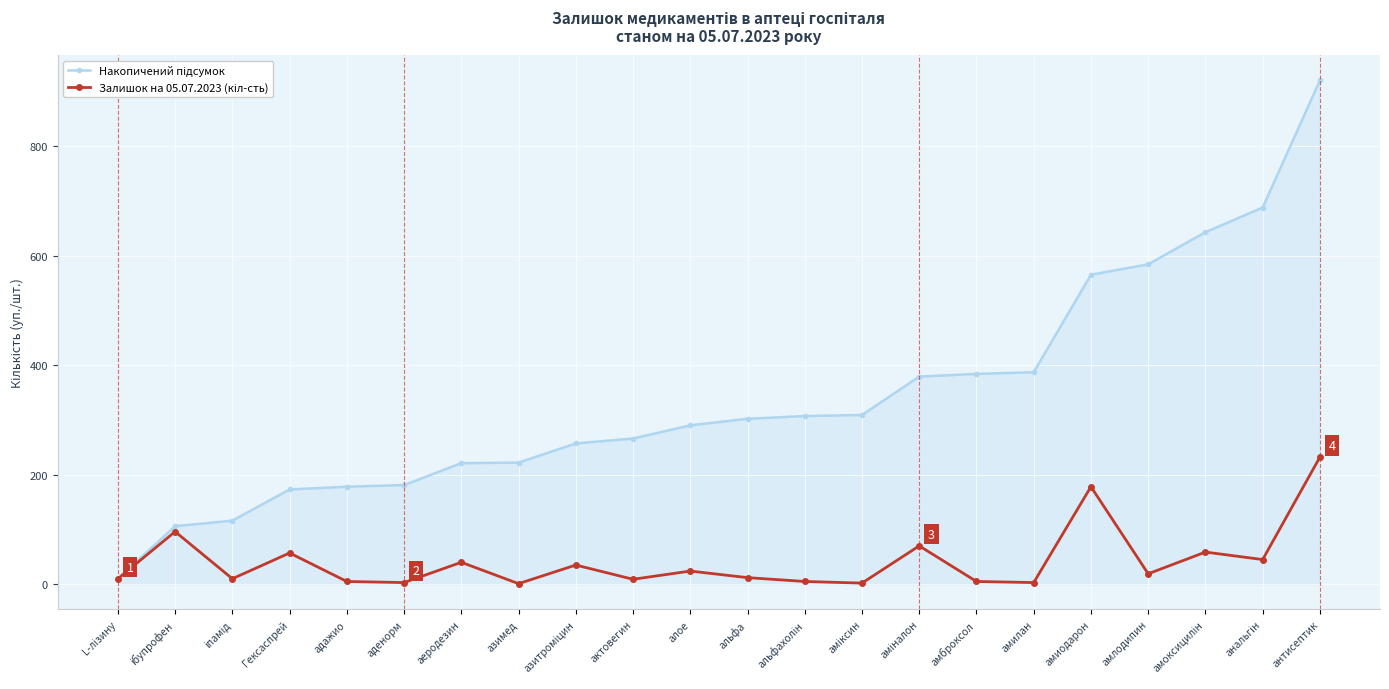

What is the greatest value displayed?

919.7